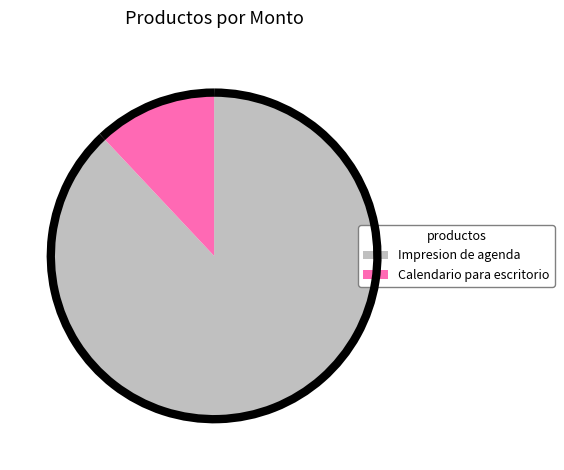

The Impresion de agenda slice represents 88% of the pie. True or false?

True